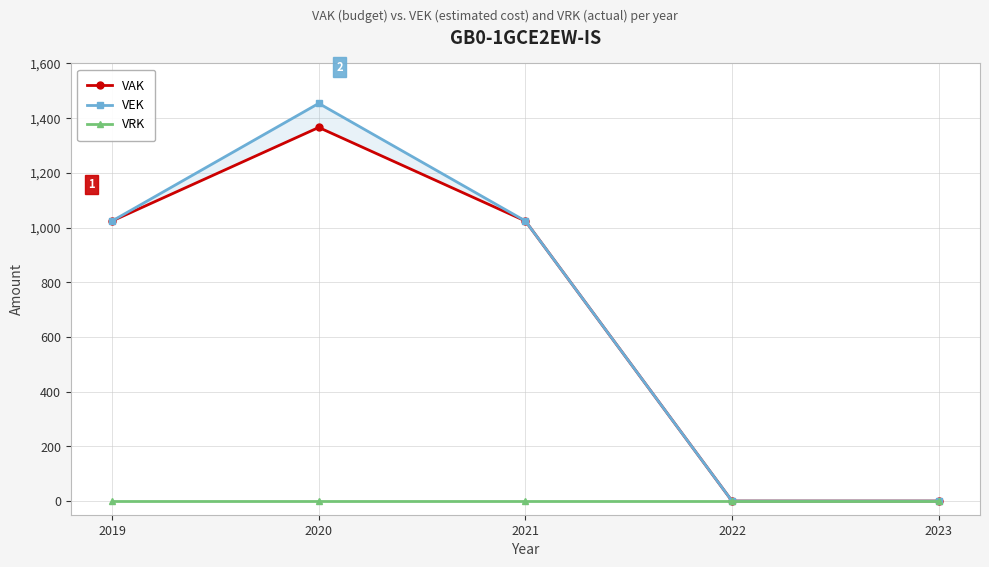

How many data points does each series have?

5